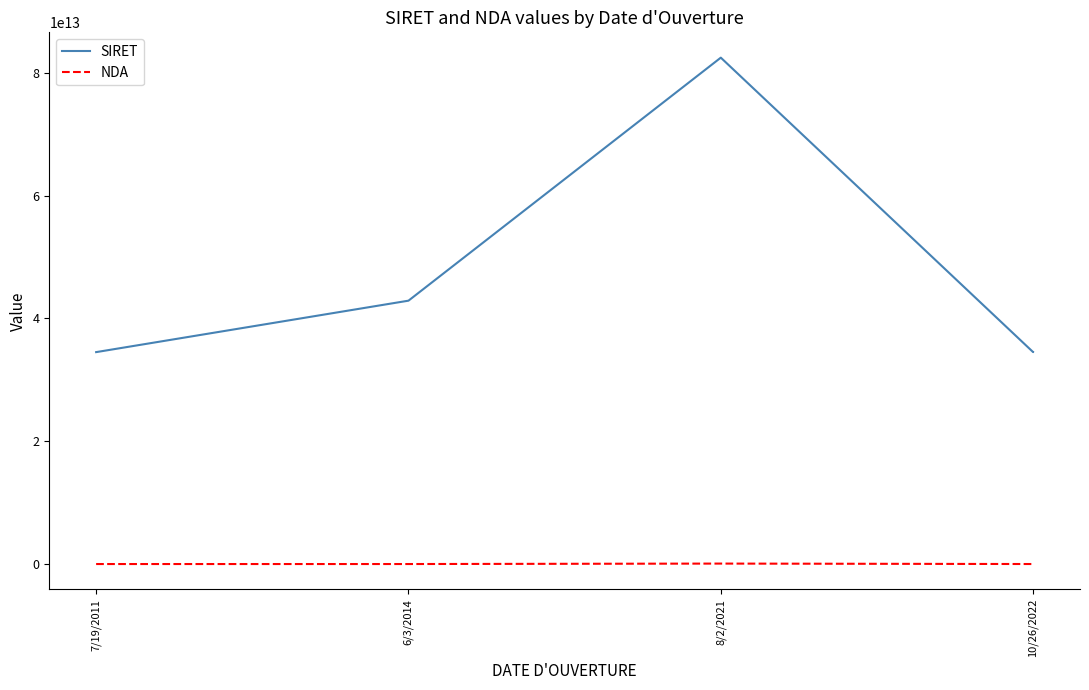

Read the NDA value at 6/3/2014, to the nearest 100.

11788452600